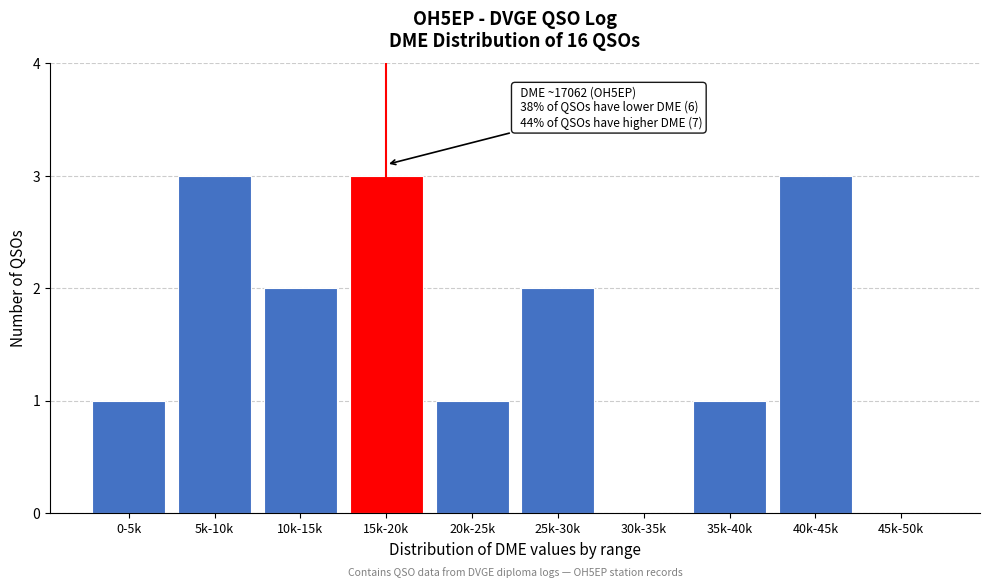

Reading left to right, what are all the values shown in this chart?

0-5k=1	5k-10k=3	10k-15k=2	15k-20k=3	20k-25k=1	25k-30k=2	30k-35k=0	35k-40k=1	40k-45k=3	45k-50k=0